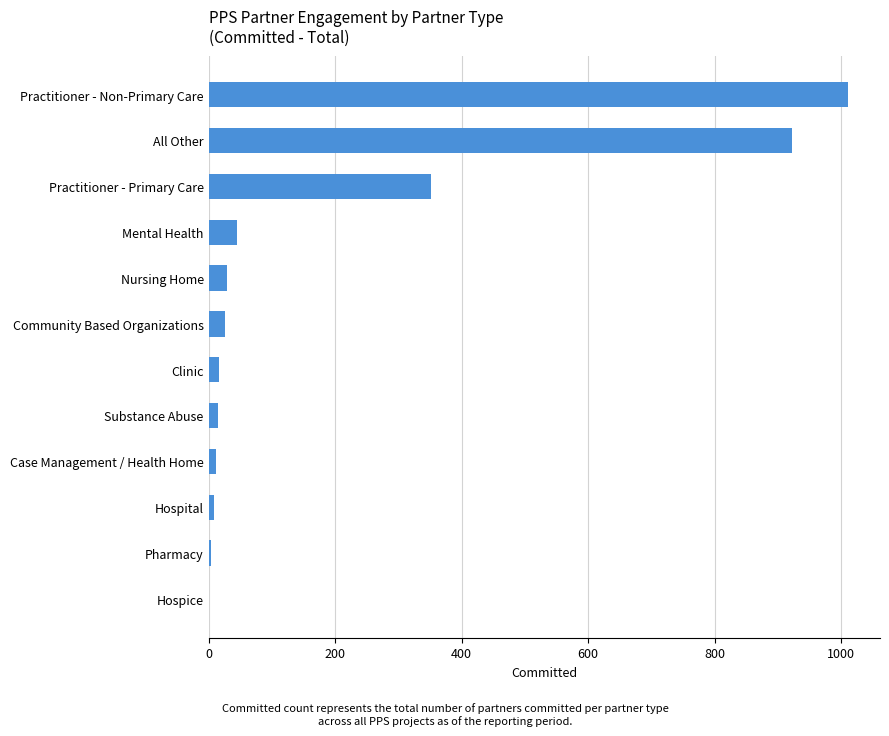

What value does the data have at Practitioner - Primary Care?

351